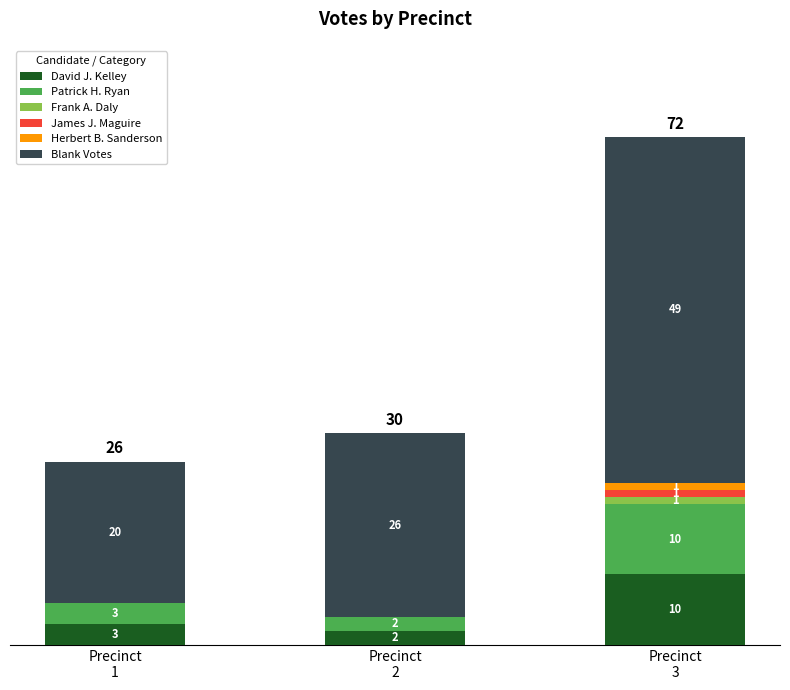

Are the bars grouped side by side (vs. stacked)?

No